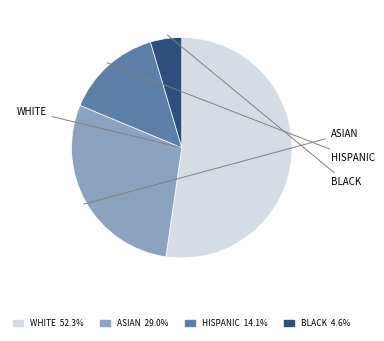

Does any single category account for the majority?

Yes